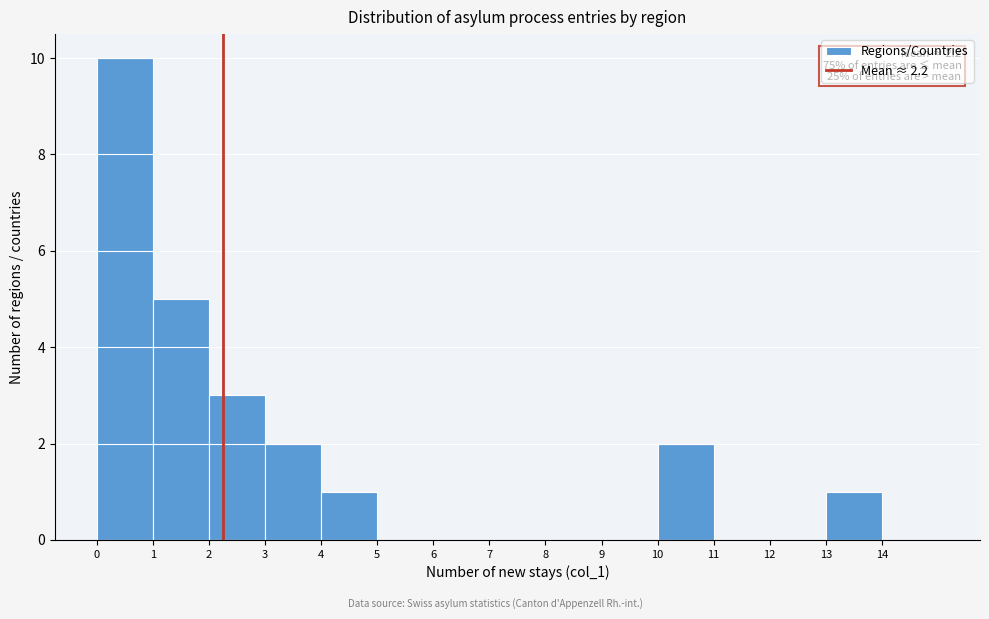

Over which range of the x-axis is the bar tallest?

0 to 1